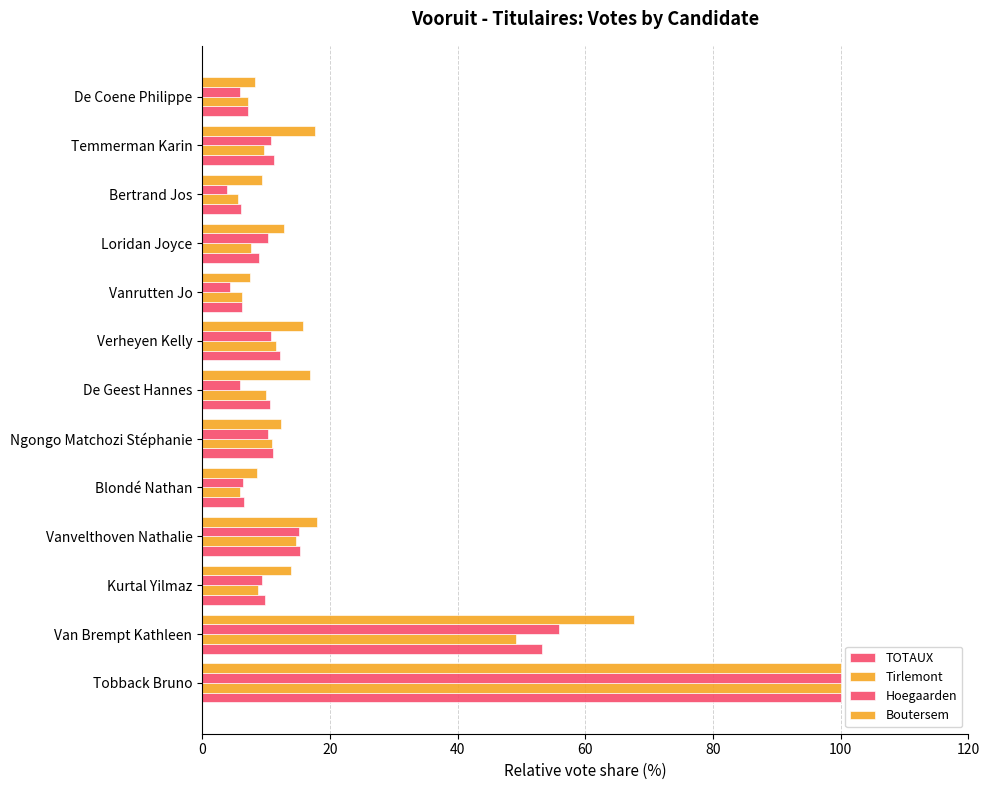

How many values in the Hoegaarden series exceed 10?

7